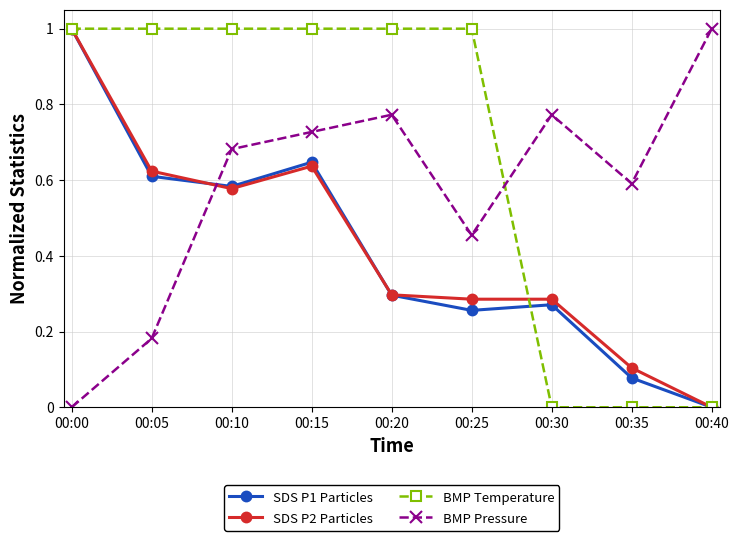

Which series changed the most between 00:10 and 00:40?

BMP Temperature